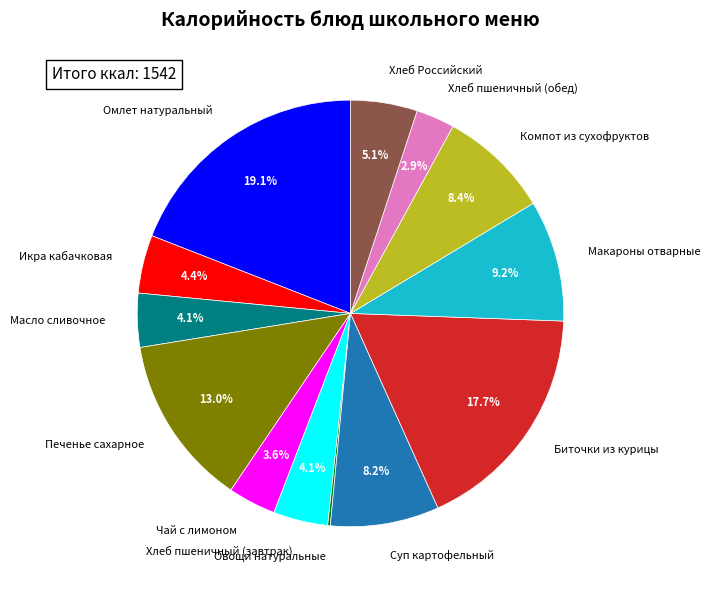

Do Омлет натуральный and Хлеб пшеничный (обед) together represent more than half of the pie?

No